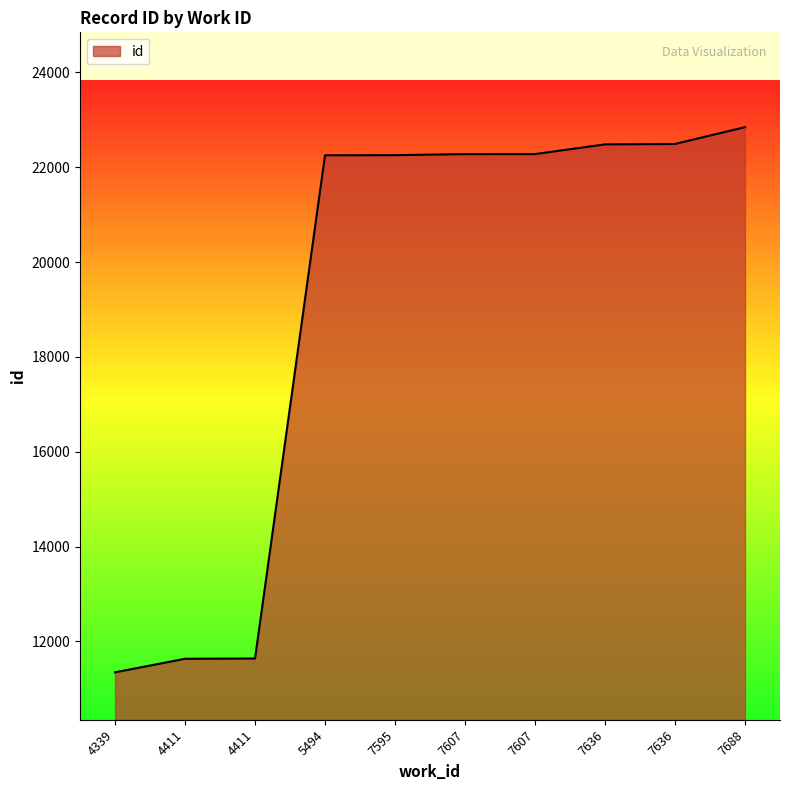

What is the sum of all values?

191503